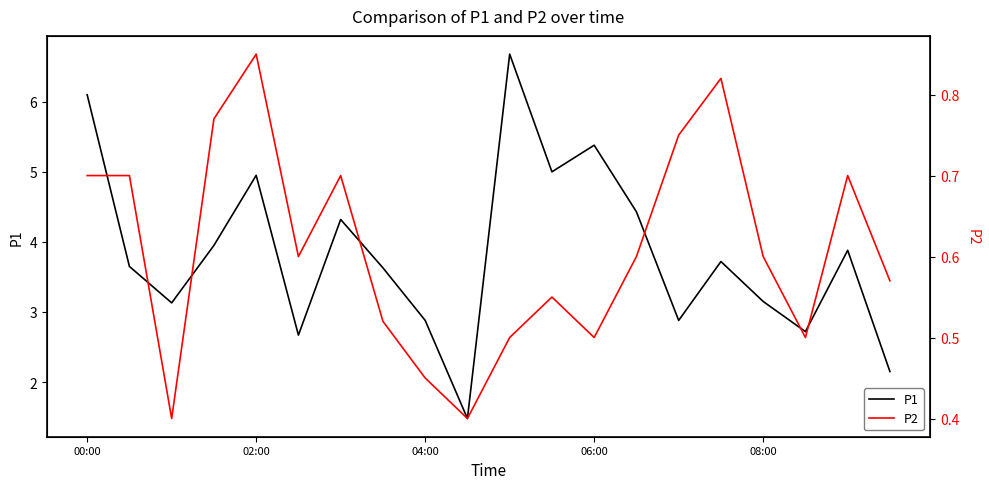

What is the sum of all P1 values?

76.8